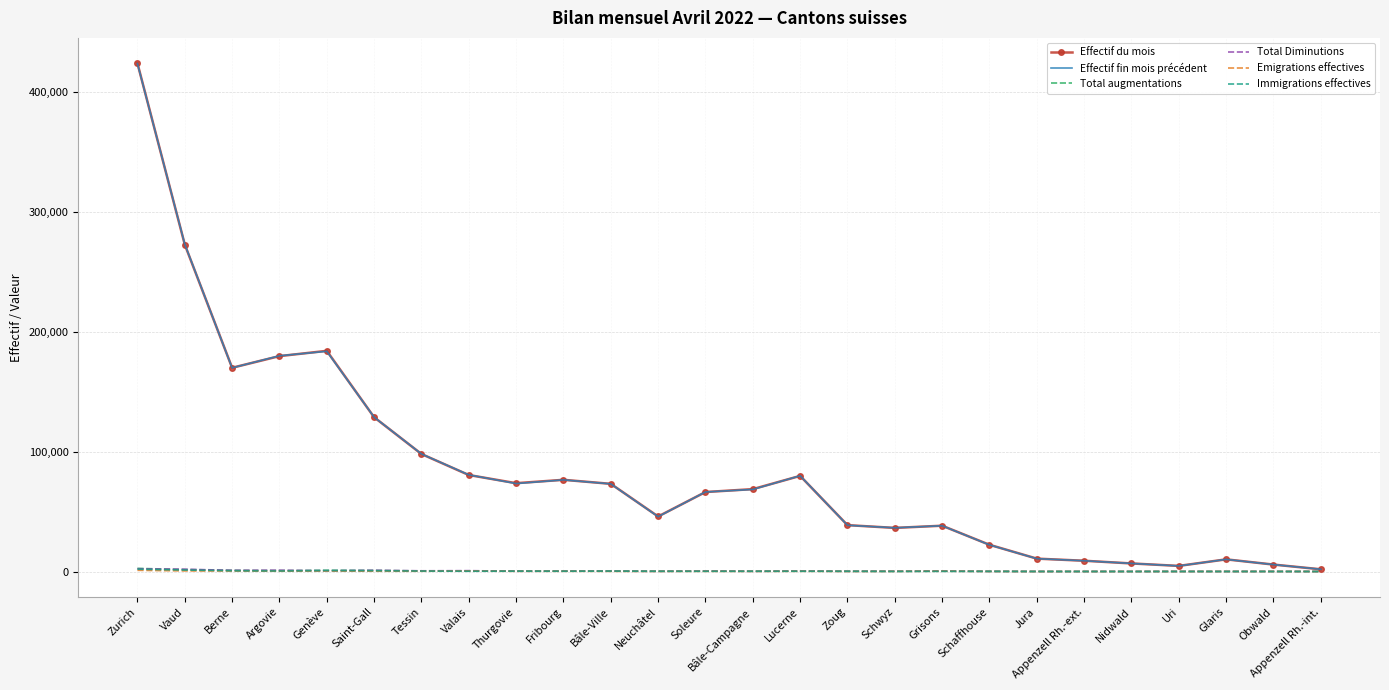

At which category is the sum across all series the highest?

Zurich